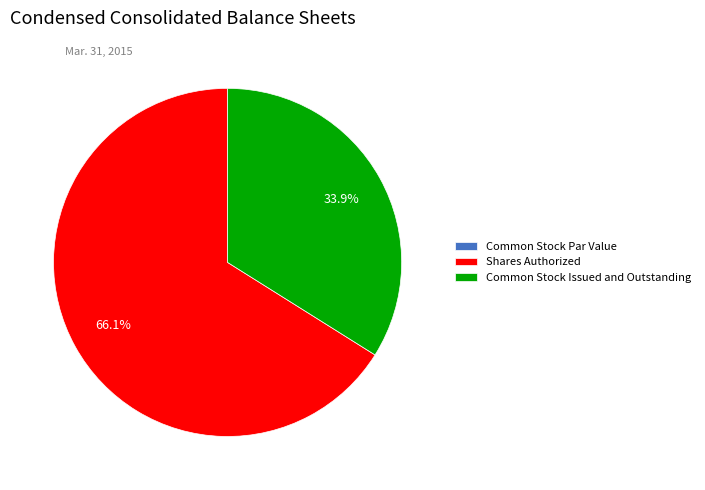

To the nearest percent, what percentage of the pie is Shares Authorized?

66%